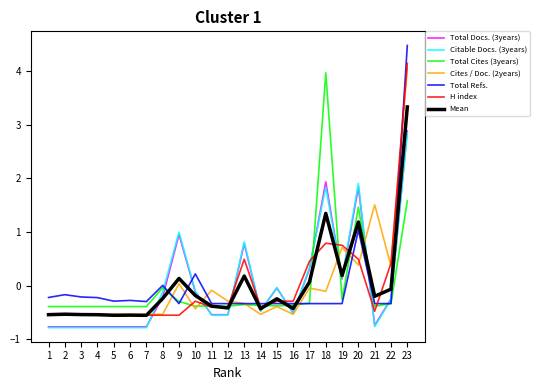

Is this an area chart (filled region under the line)?

No